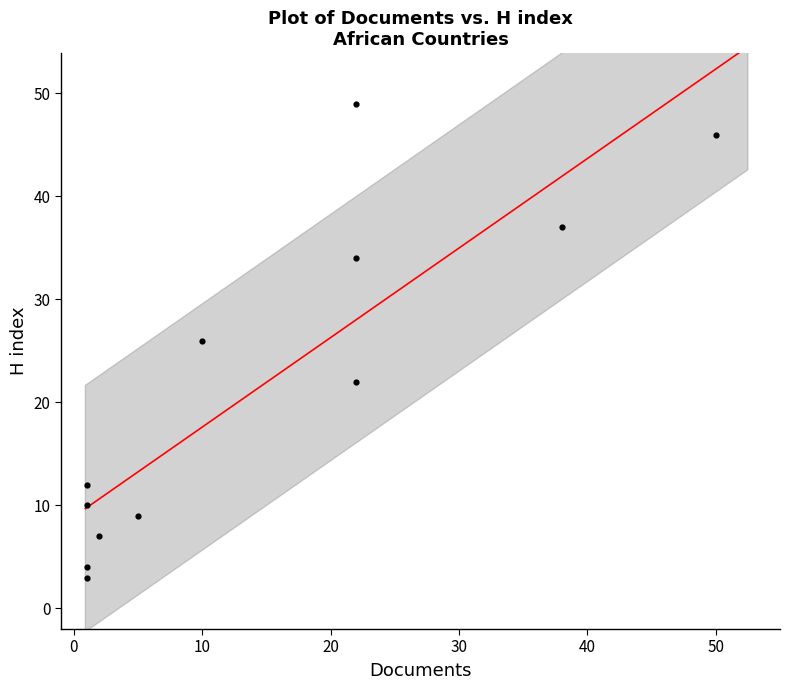

What is the range of X values (max minus min)?

49